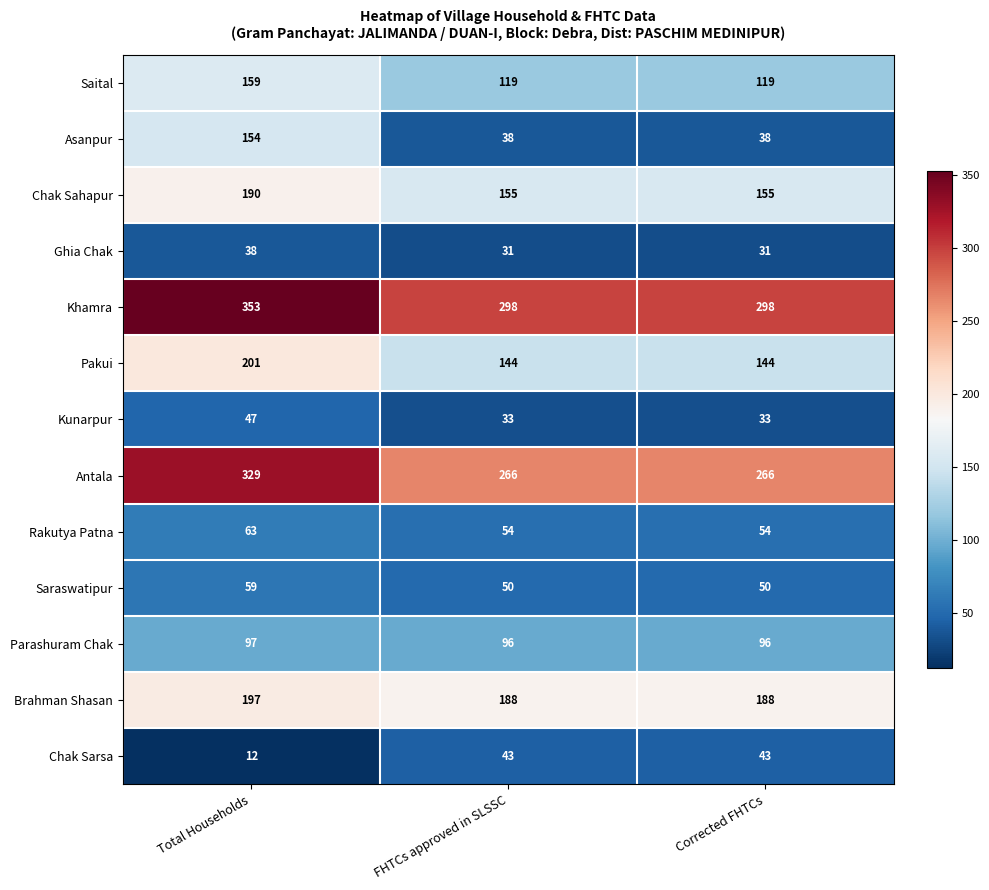

Which series has the largest total across all categories?

Khamra